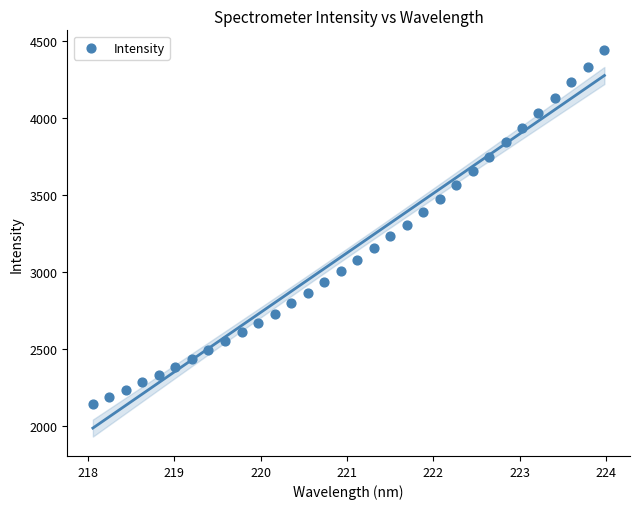

What is the range of X values (max minus min)?

5.9